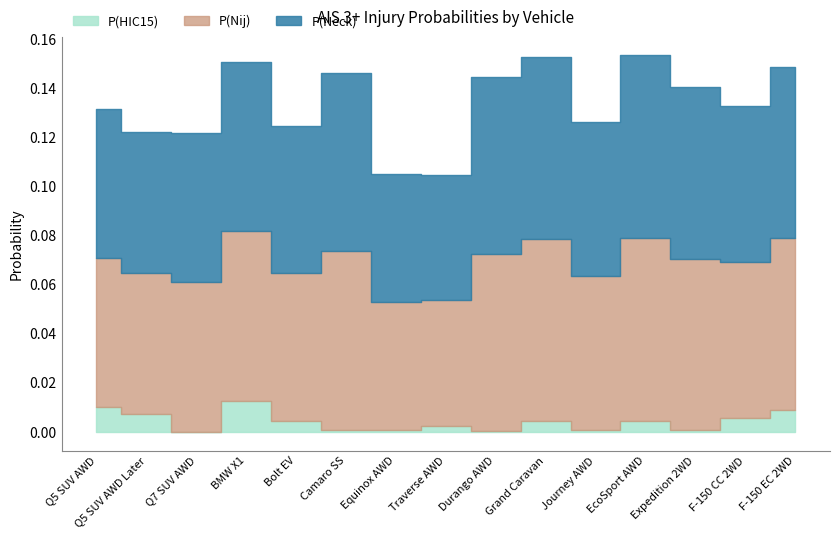

True or false: P(Neck) has a value of 0.1 at BMW X1.

False